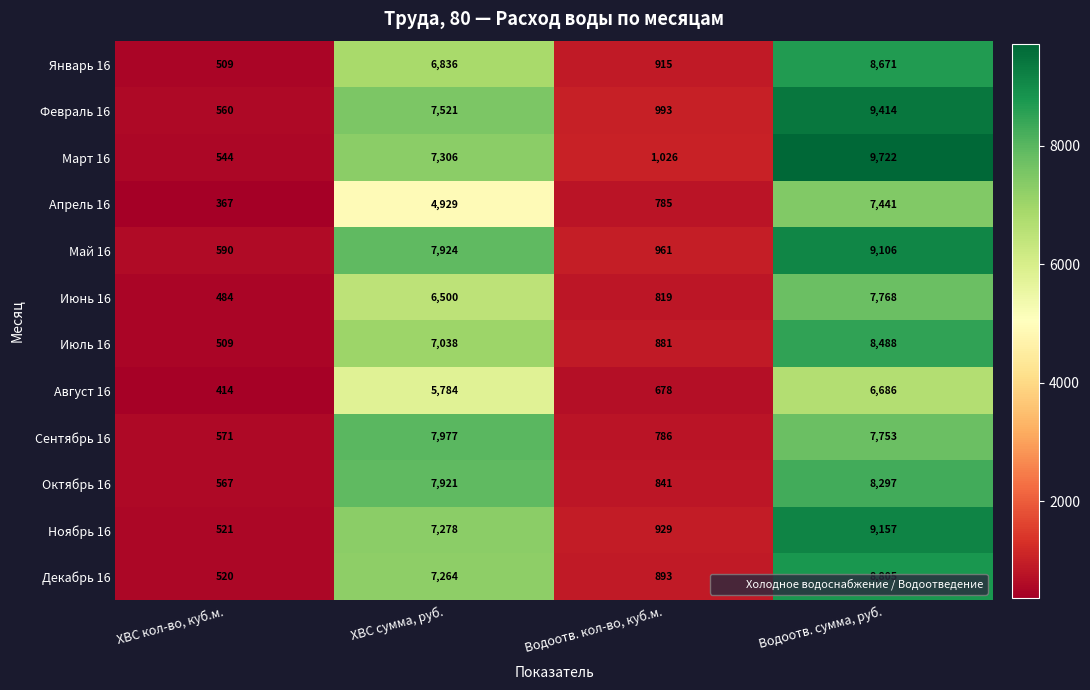

Which series has the largest total across all categories?

Март 16